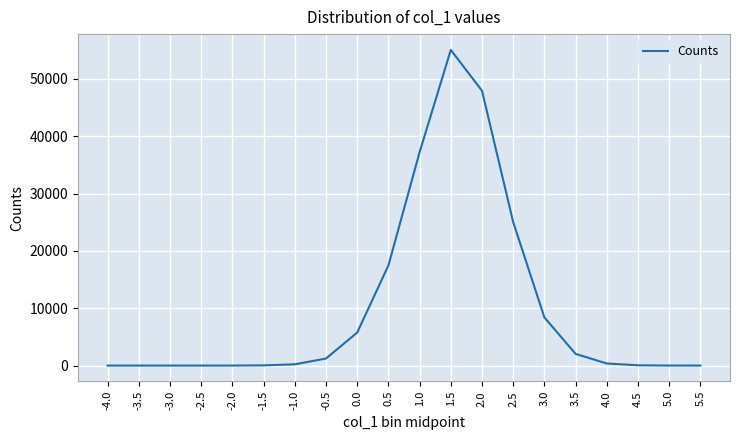

What is the change in value from -3.5 to 0.5?

+17464